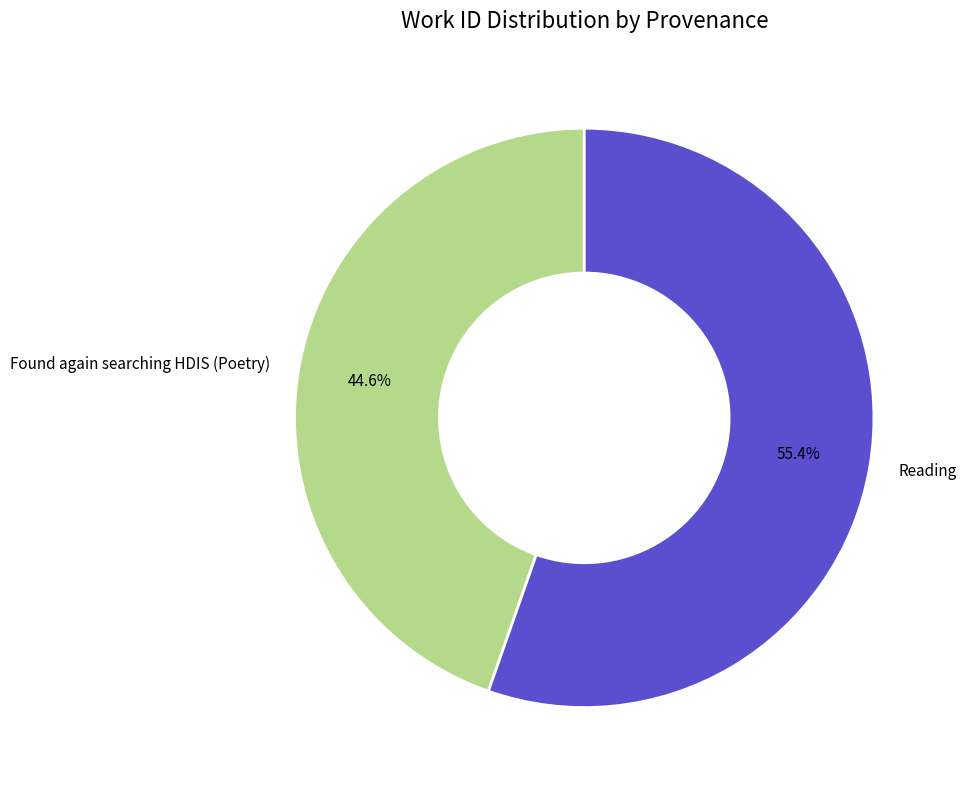

How many segments does this pie chart have?

2